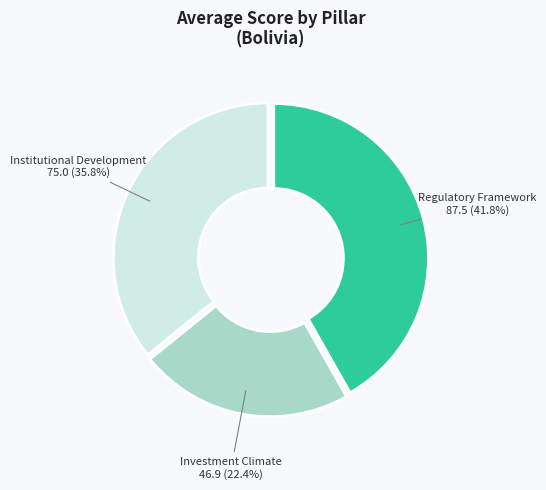

Is there a majority slice in this chart?

No